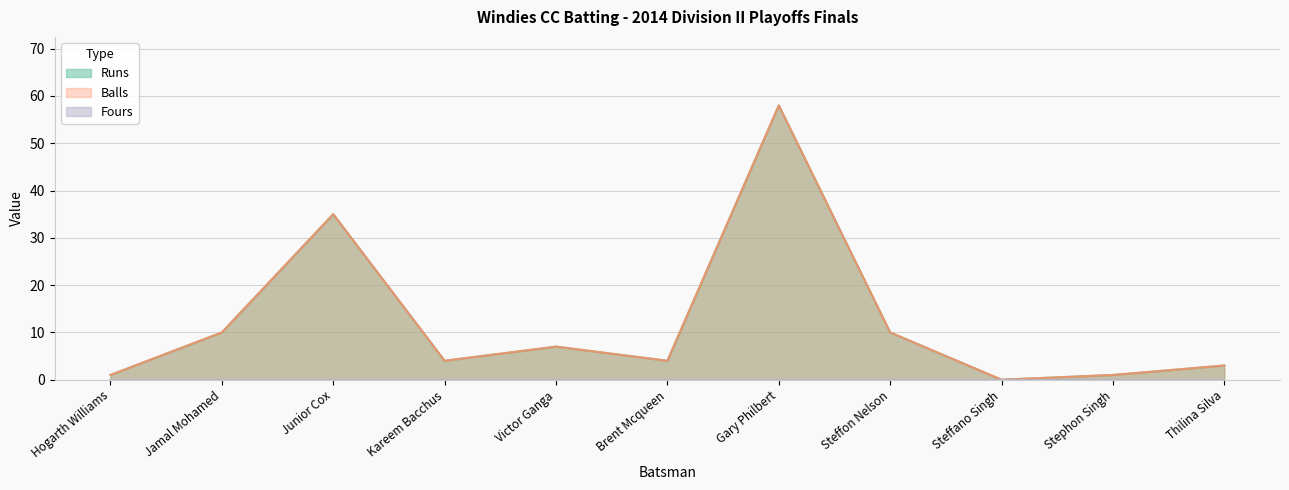

Where does the Balls series first go above 4?

Jamal Mohamed